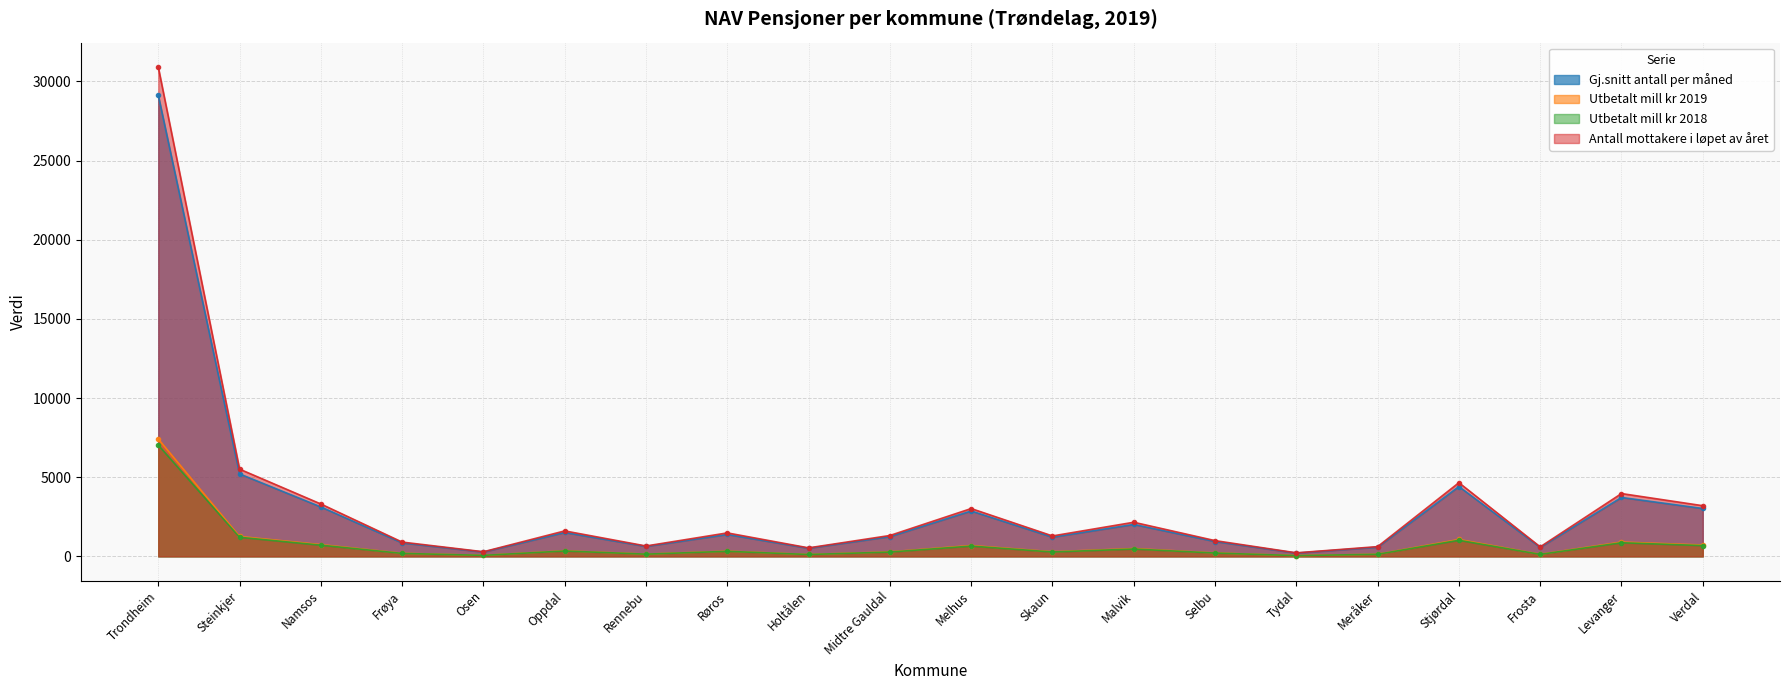

Does the chart have visible grid lines?

Yes